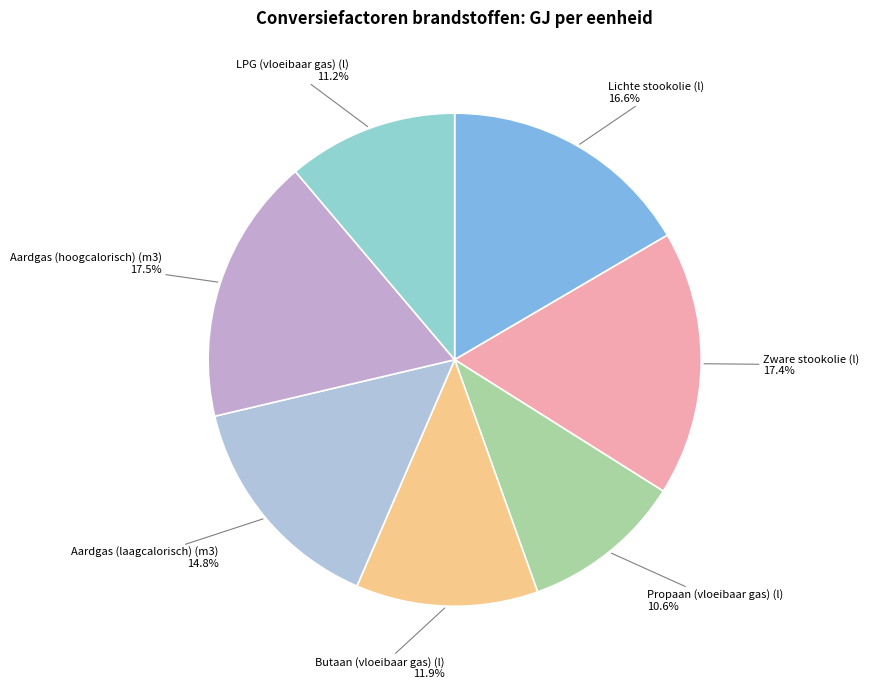

How many slices are in this pie chart?

7